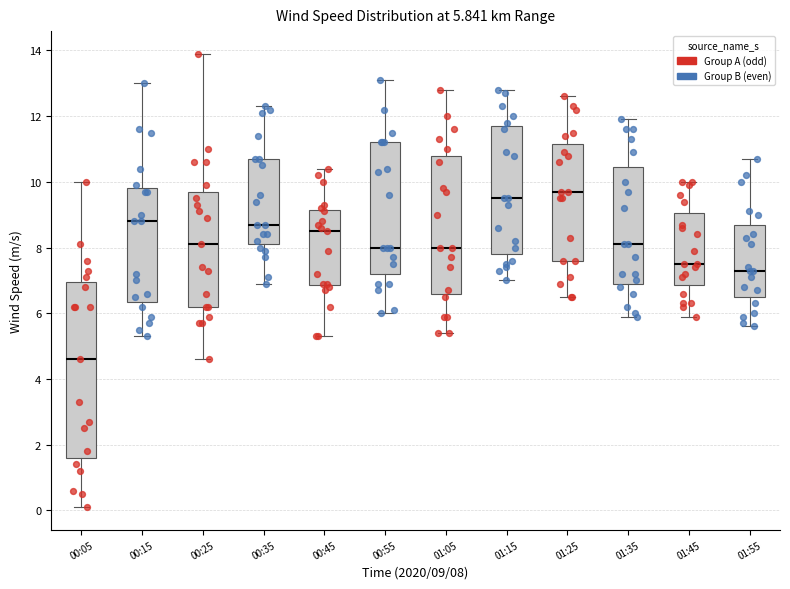

Comparing the boxes themselves (not the whiskers), which one is the tallest?

00:05